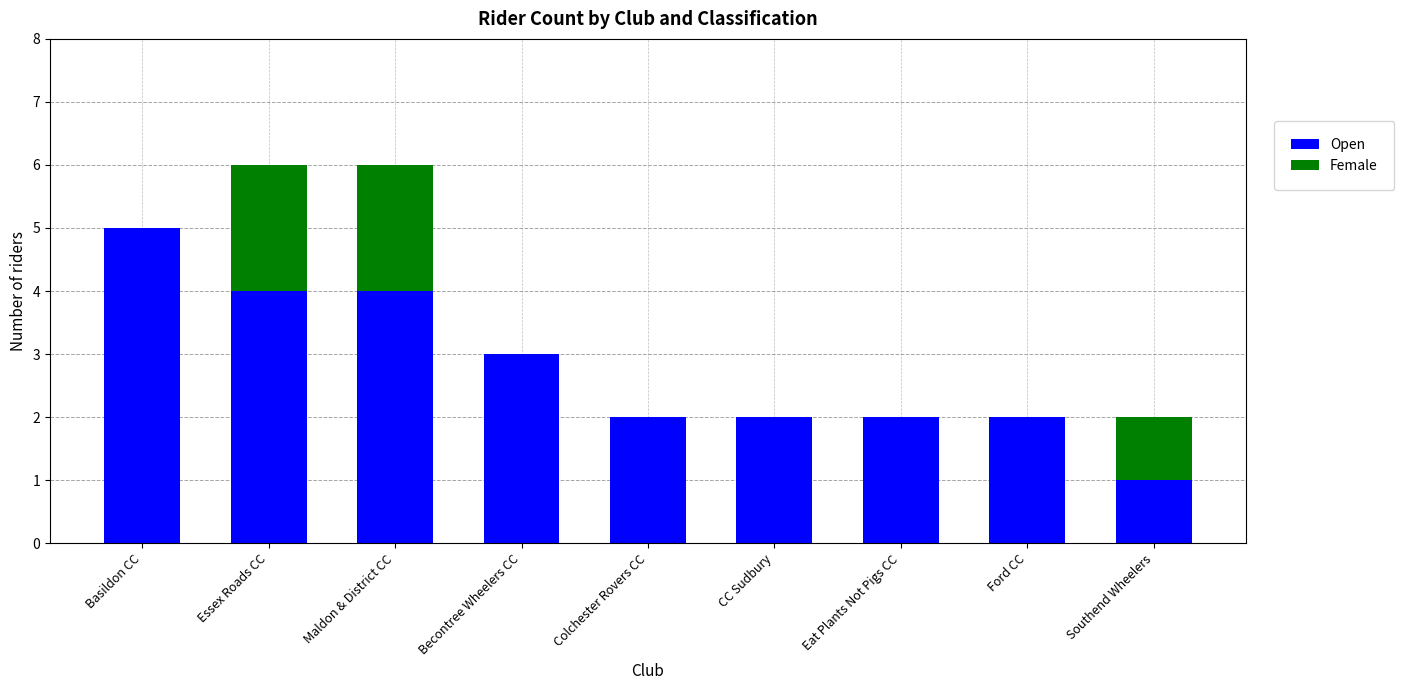

Reading left to right, transcribe the values for Open.

Basildon CC=5	Essex Roads CC=4	Maldon & District CC=4	Becontree Wheelers CC=3	Colchester Rovers CC=2	CC Sudbury=2	Eat Plants Not Pigs CC=2	Ford CC=2	Southend Wheelers=1